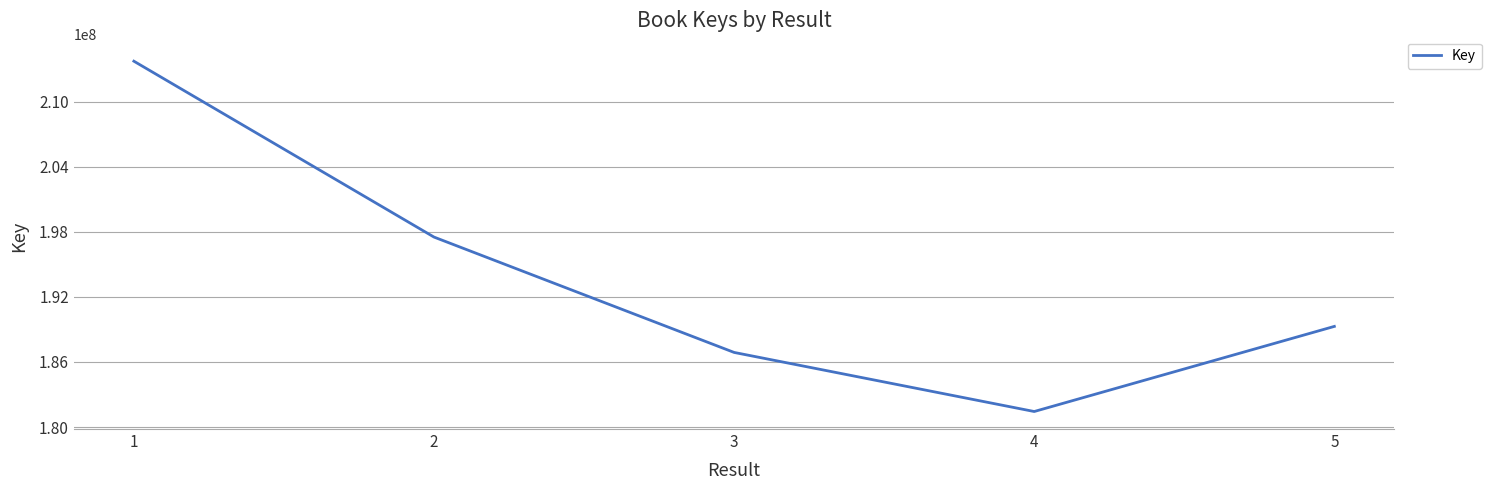

List the labels in order of value, smallest first.

4, 3, 5, 2, 1